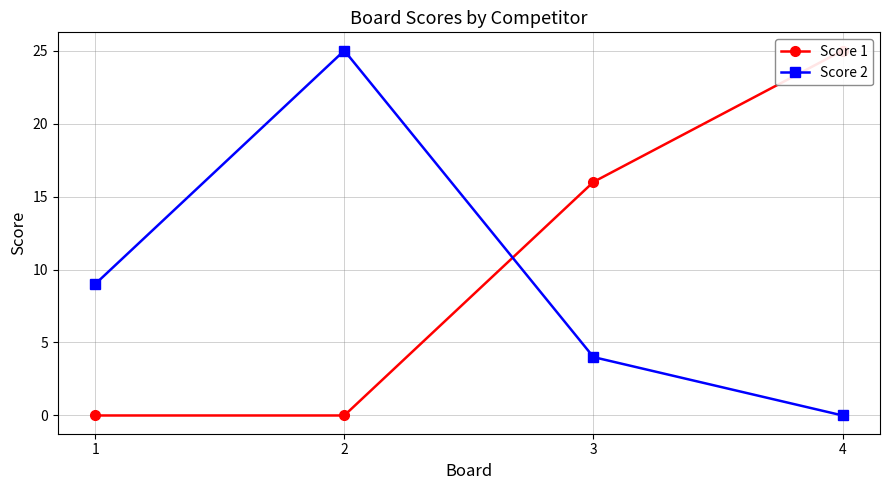

At which label does Score 2 first exceed 9?

2